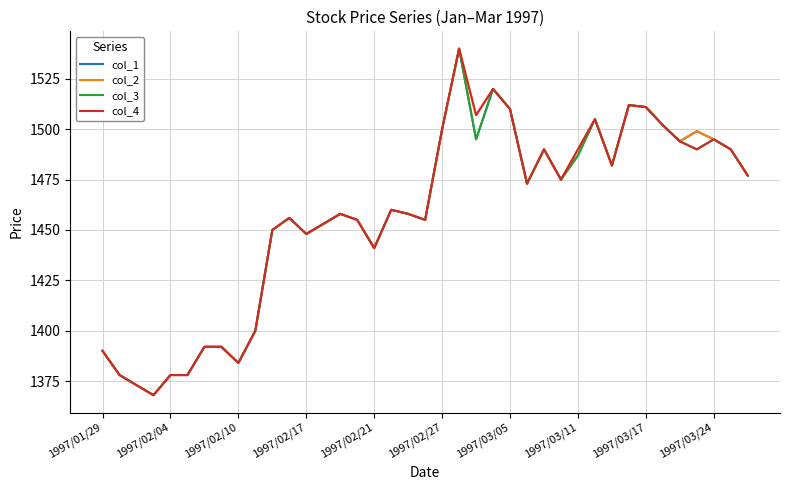

What is the greatest value displayed?

1540